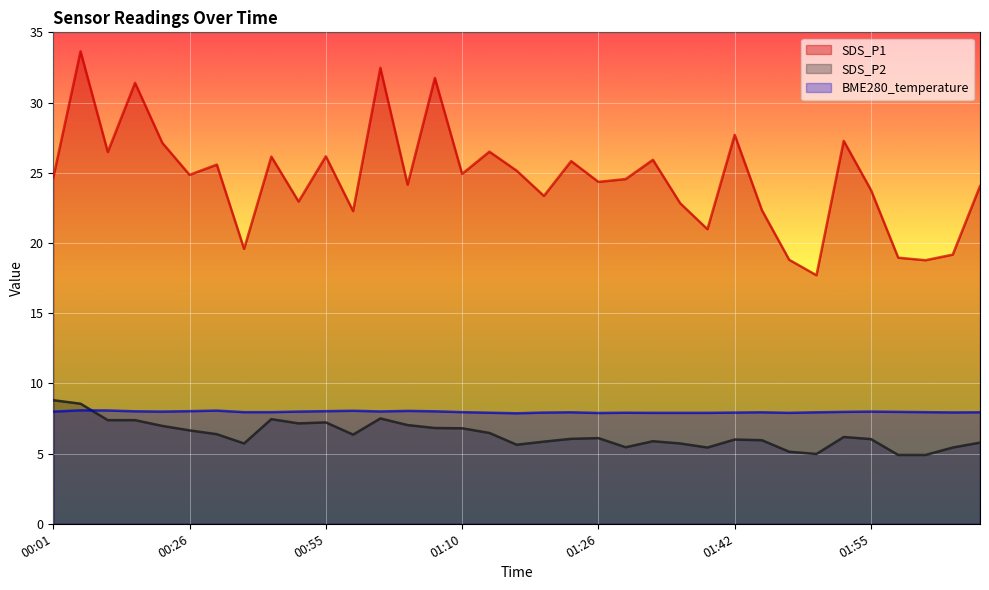

Where is SDS_P2 nearest to the value 6?

01:42